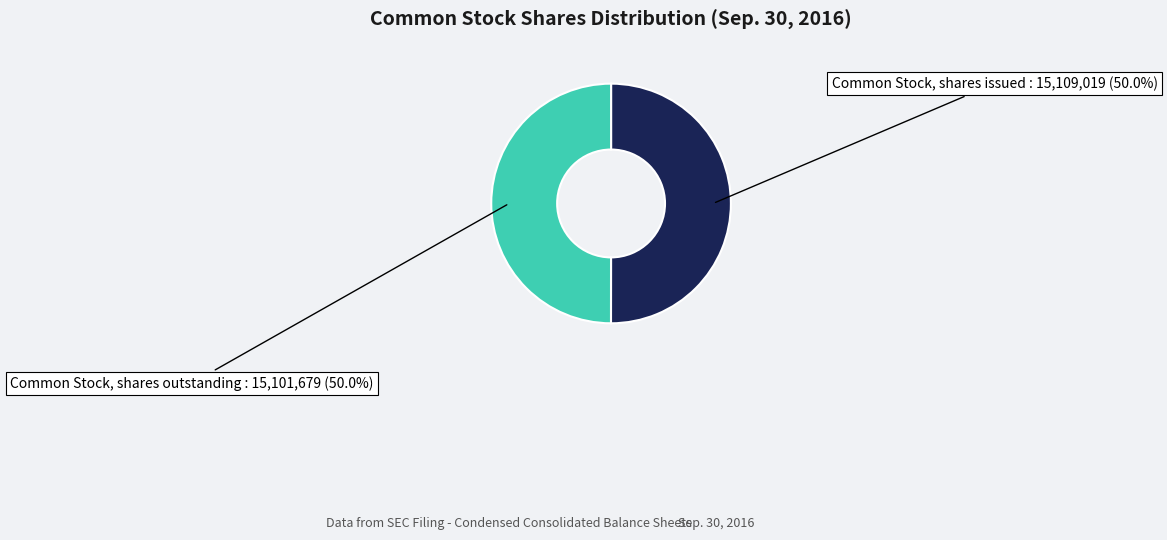

The Common Stock, shares issued slice represents 50% of the pie. True or false?

True